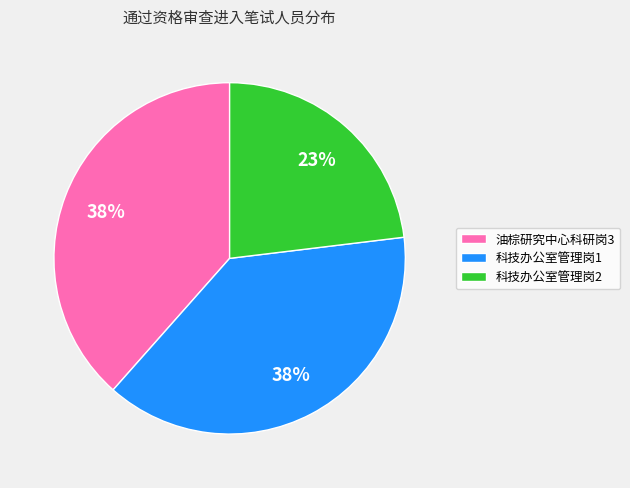

Is it true that 科技办公室管理岗1 is 47% of the pie?

False